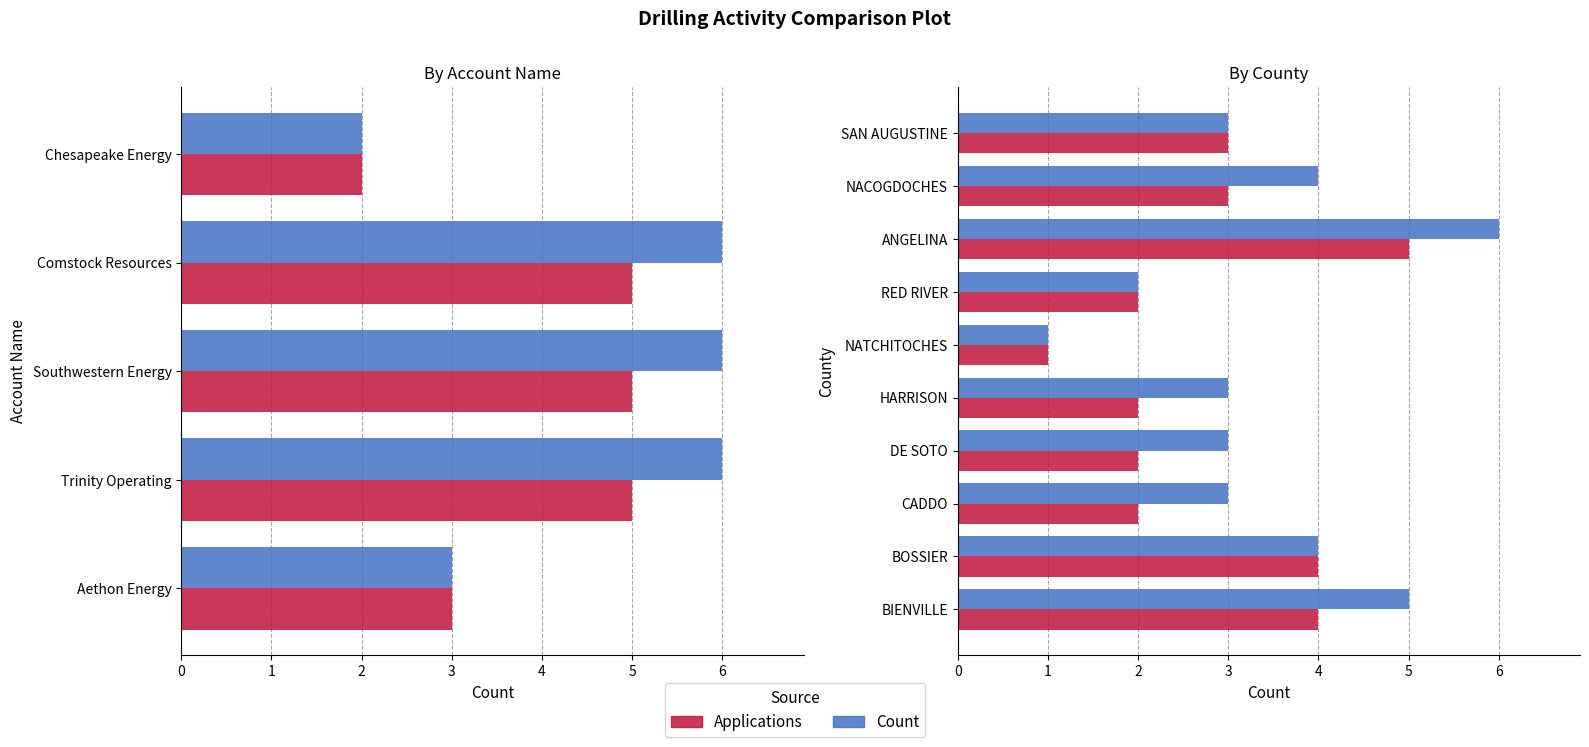

The Applications series shows 1 at NATCHITOCHES. True or false?

True